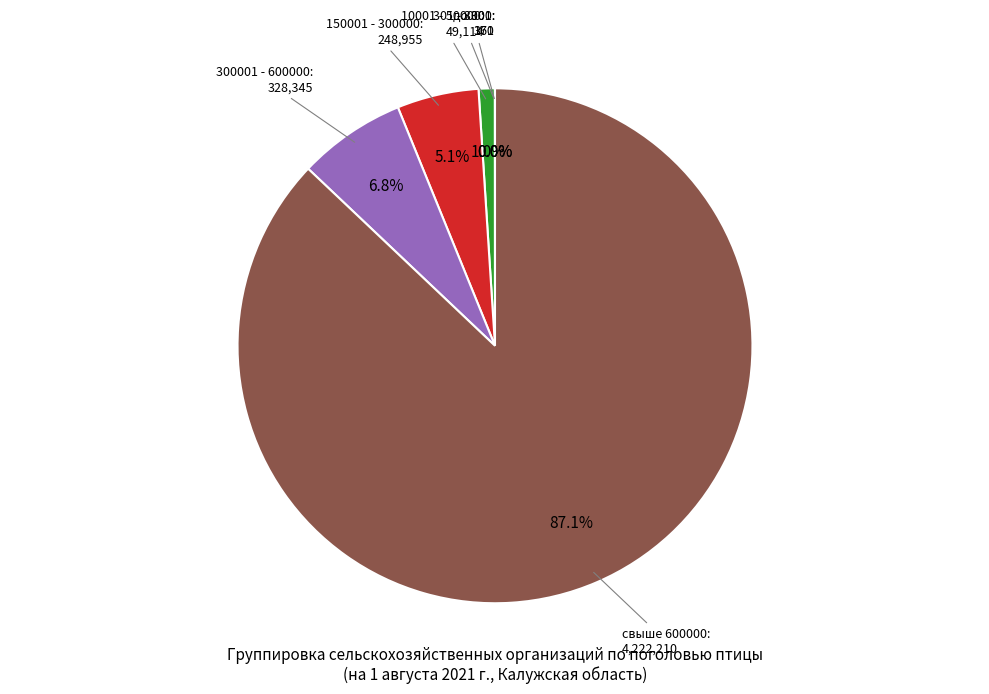

To the nearest percent, what is the difference between the largest and smallest slice percentages?

87%